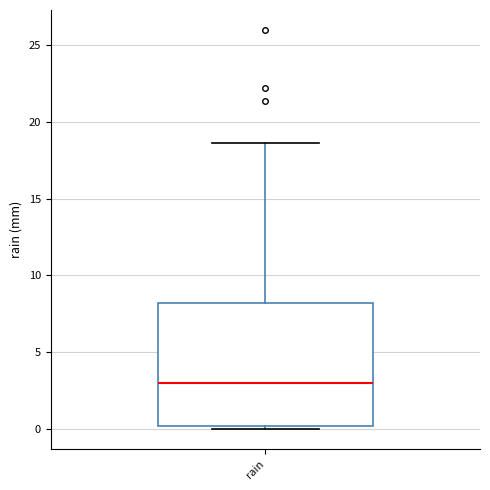

Transcribe this box plot: give where the median line is, the range the box spans, and where the two whiskers end, as read against the y-axis. The values are not printed on the chart, so give them approximately, as read against the axis.

median 3.0, box 0.0 to 8.0, whiskers 0.0 (just below the box's lower edge) to 18.5